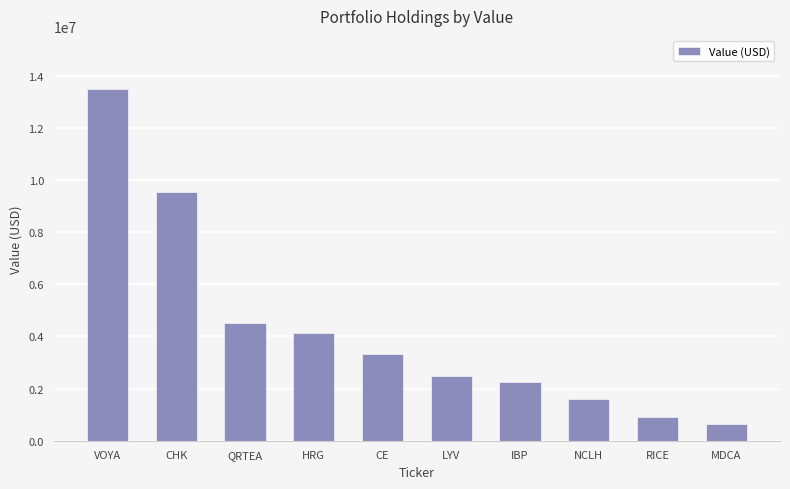

Which has a higher value, LYV or RICE?

LYV